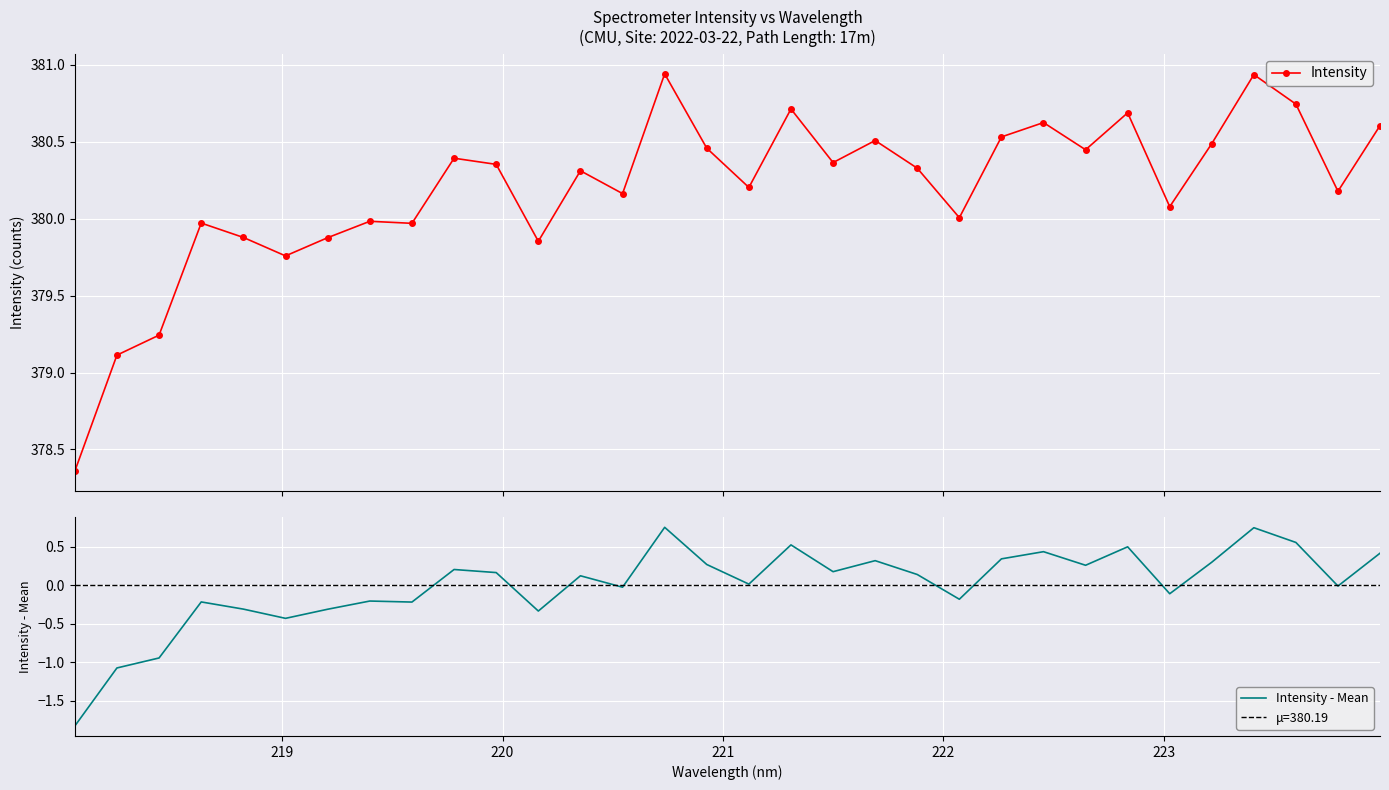

True or false: Intensity has more than 2 interior local peaks.

True